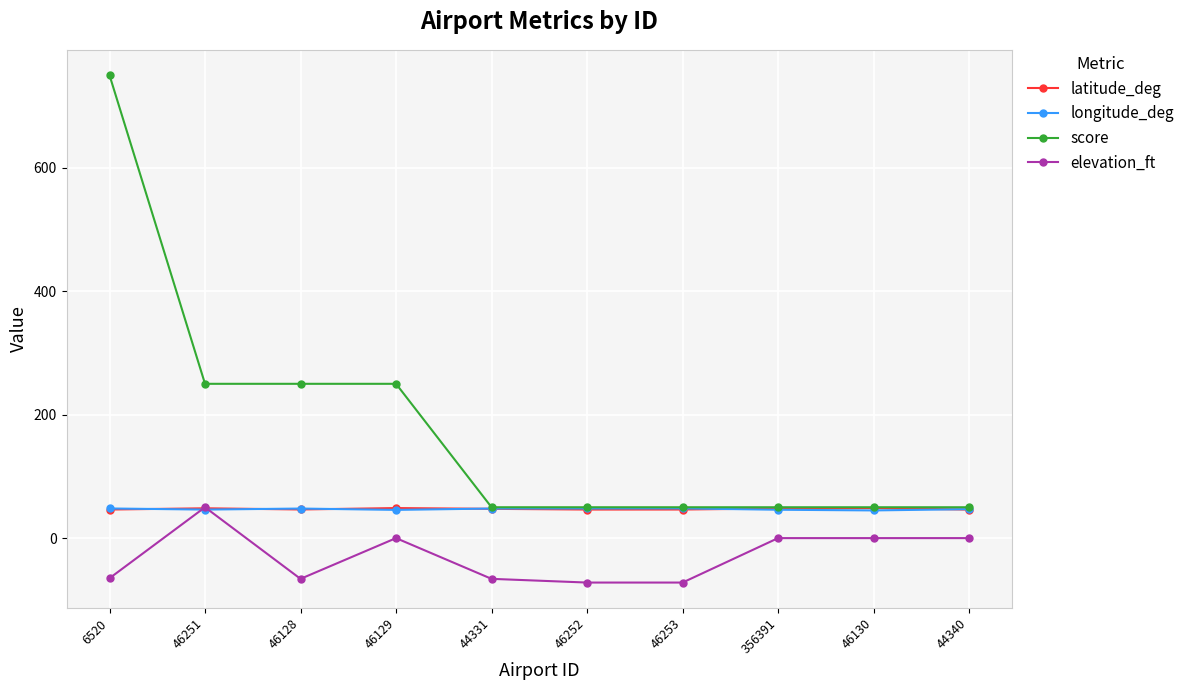

What is the value of the latitude_deg point at the 7th from the left?

46.3